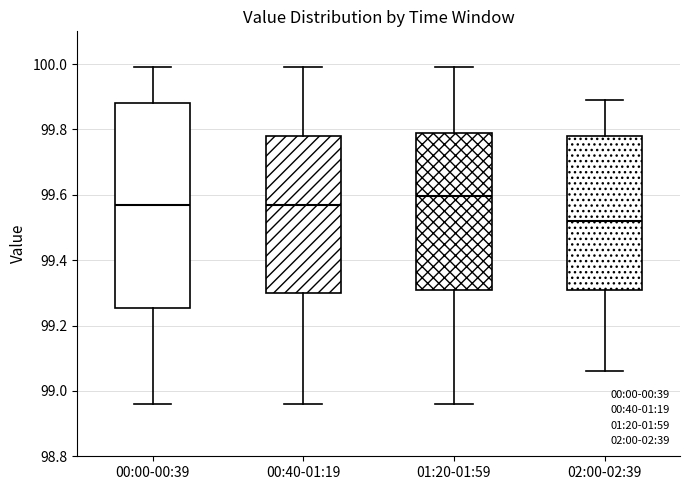

Reading left to right, transcribe this box plot: for each box, give where its median line is, the range the box spans, and where its two whiskers end, as read against the y-axis. The values are not printed on the chart, so give them approximately, as read against the axis.

00:00-00:39: median 99.58, box 99.26 to 99.88, whiskers 98.96 to 100.00
00:40-01:19: median 99.58, box 99.30 to 99.78, whiskers 98.96 to 100.00
01:20-01:59: median 99.60, box 99.32 to 99.80, whiskers 98.96 to 100.00
02:00-02:39: median 99.52, box 99.32 to 99.78, whiskers 99.06 to 99.90